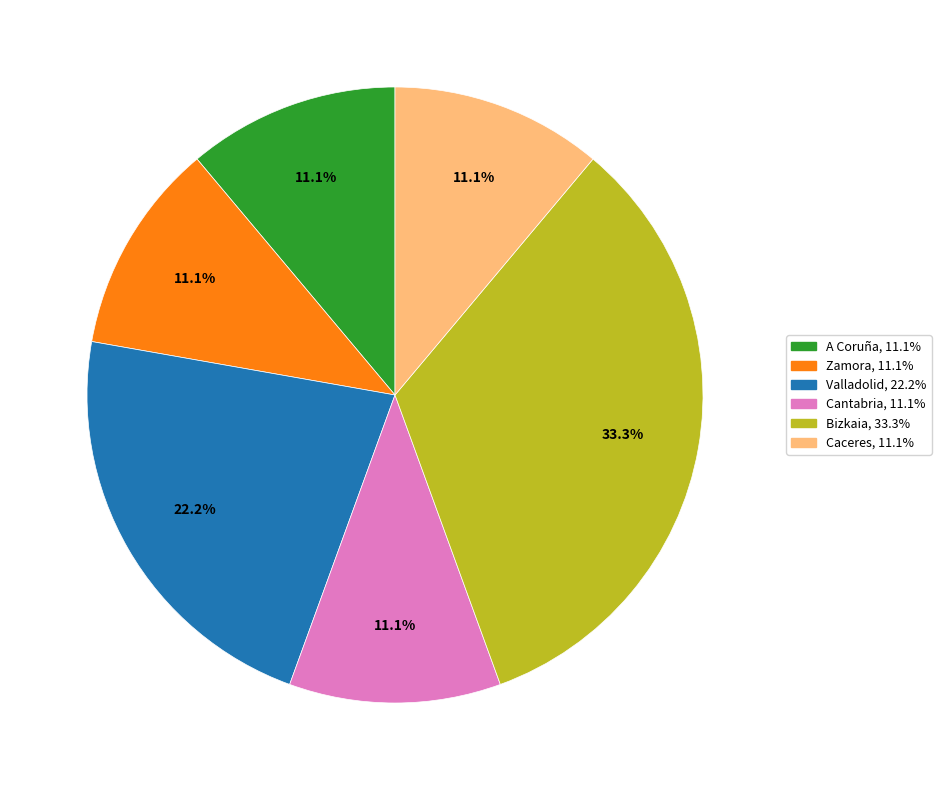

To the nearest percent, what is the average slice percentage?

17%